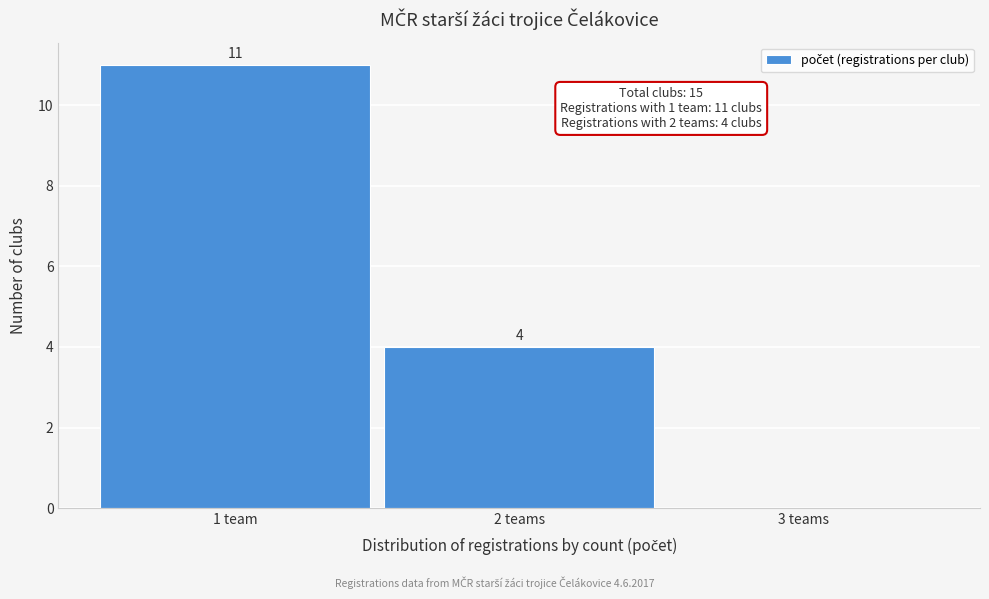

Reading right to left, transcribe all the data shown in this chart.

3 teams=0	2 teams=4	1 team=11